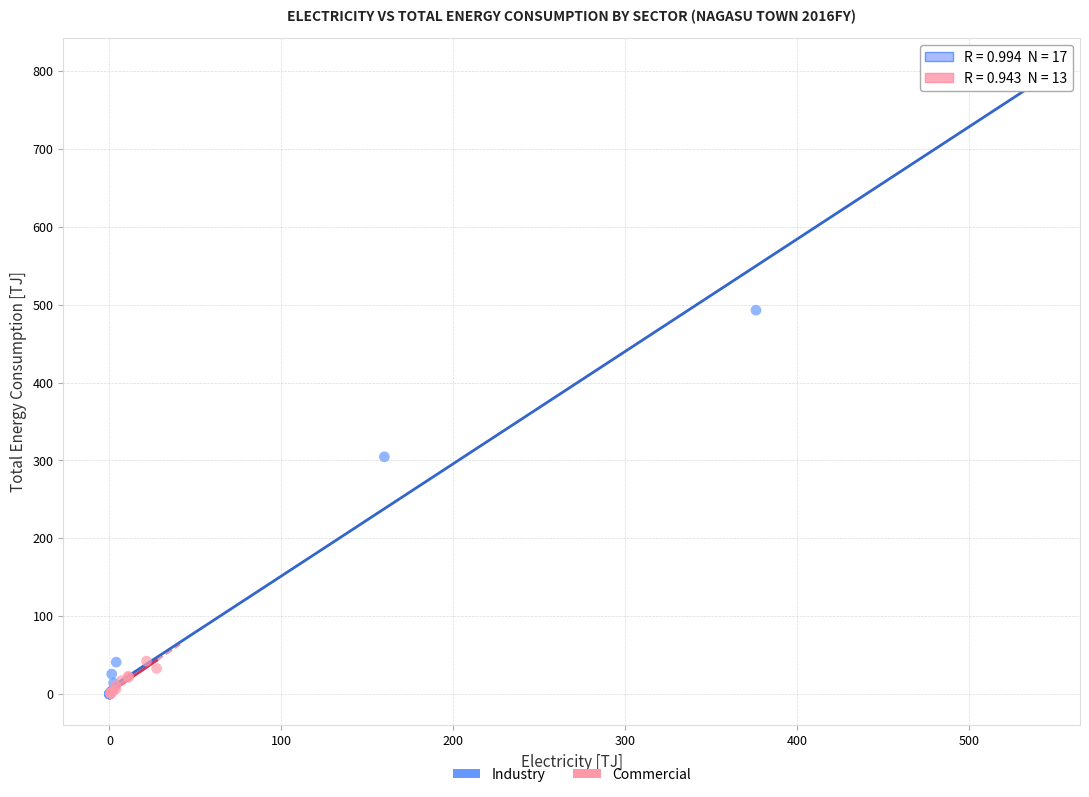

Which series reaches the maximum Y coordinate?

Industry